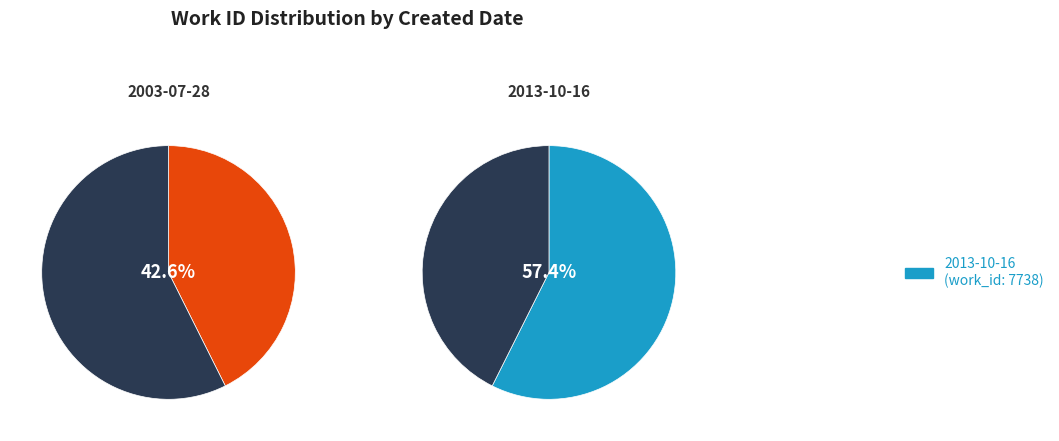

How much of the chart is everything except 2013-10-16?

42.6%